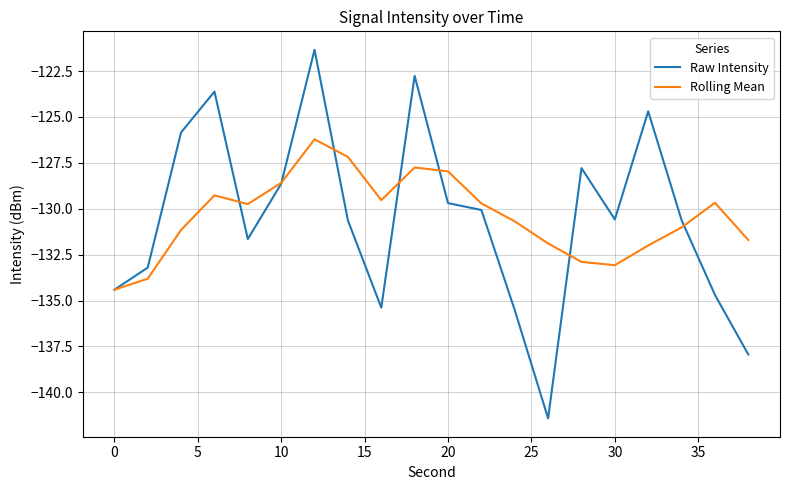

Which series has the largest range (max minus min)?

Raw Intensity